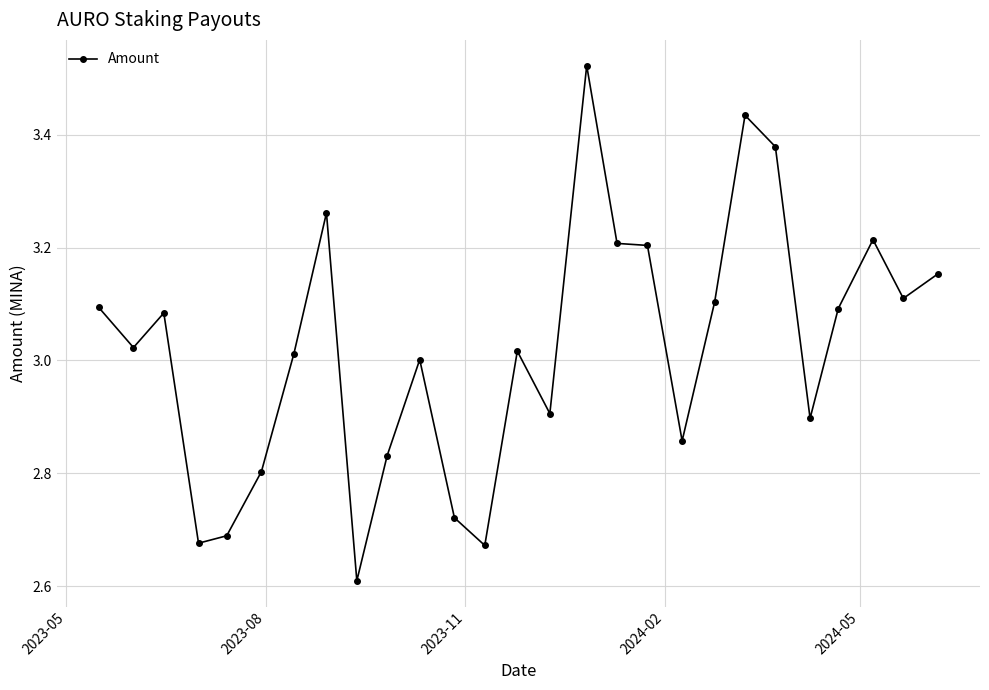

What is the minimum value shown in the chart?

2.6